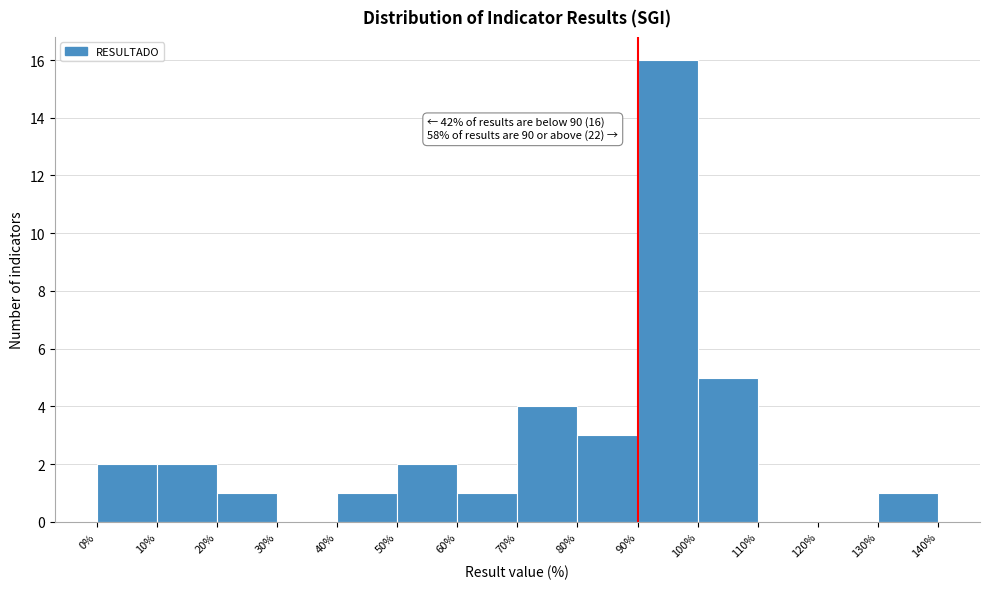

Over which range of the x-axis is the bar tallest?

90% to 100%